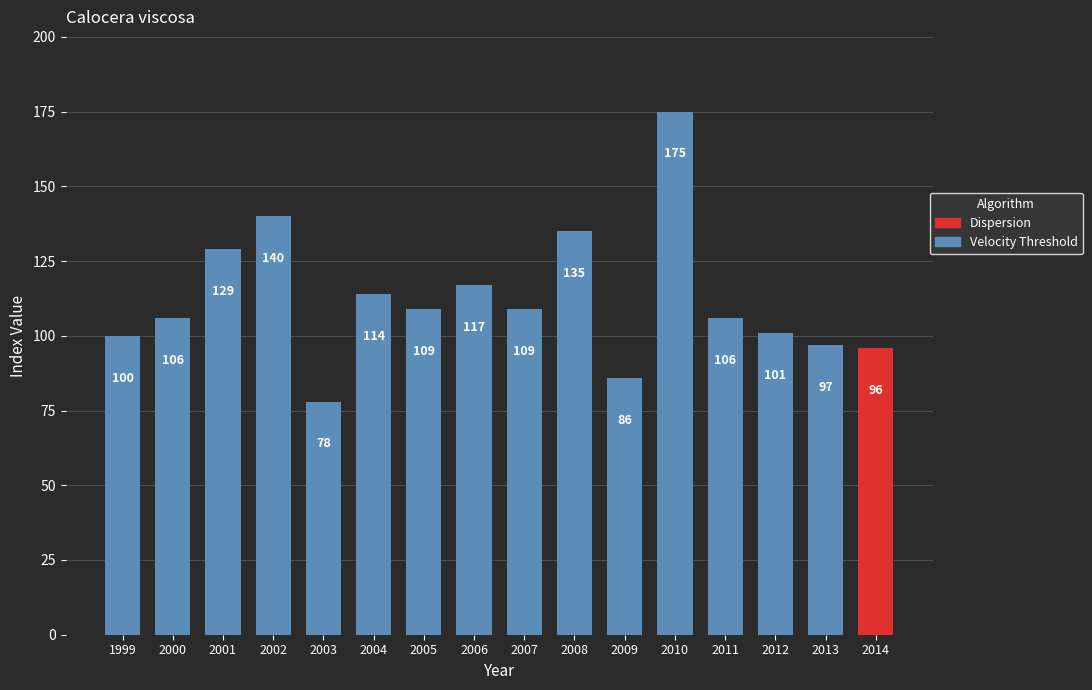

Where does the data first go above 109?

2001